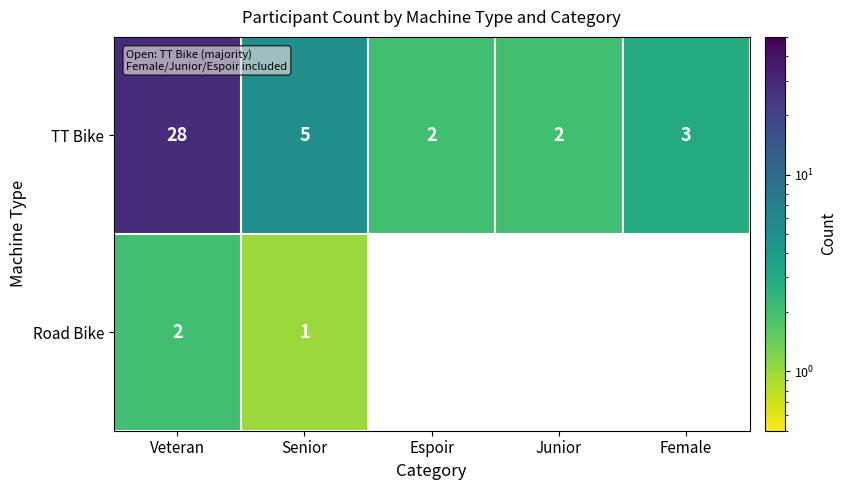

The value of TT Bike at Espoir is 2. True or false?

True